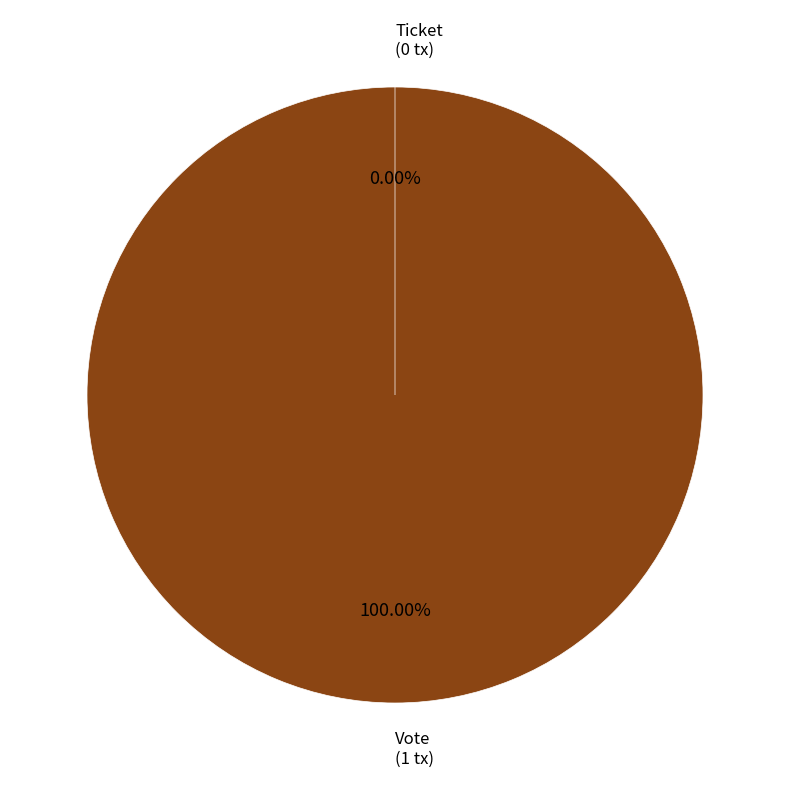

Rank the categories by value from highest to lowest.

Vote, Ticket